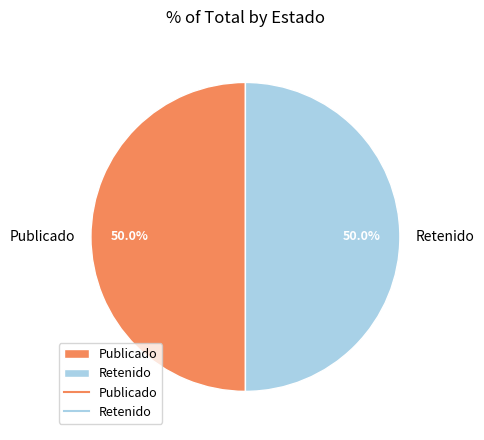

What is the ratio of the value at Publicado to the value at Retenido?

1.0